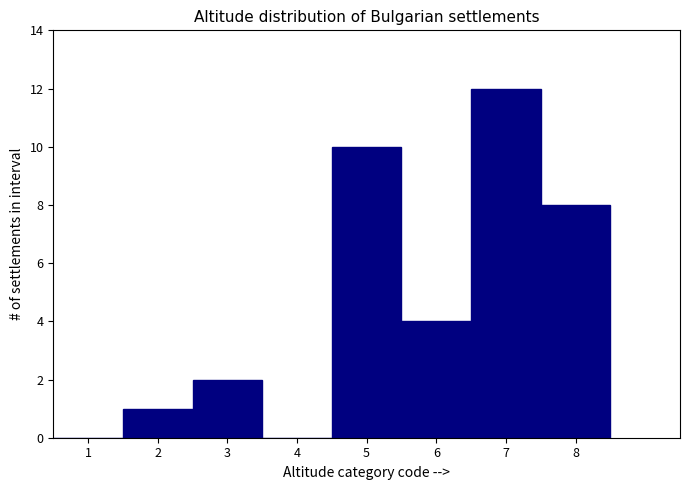

Which range on the x-axis has the tallest bar?

6.5 to 7.5